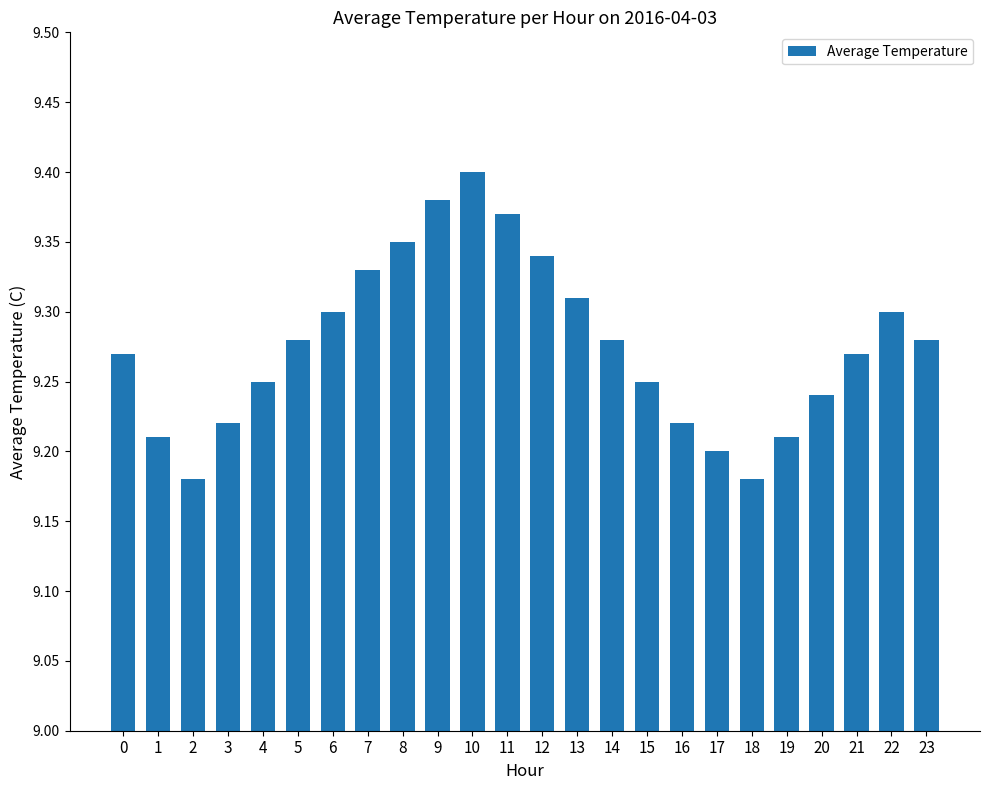

What is the sum of the values at 3 and 1?

18.4